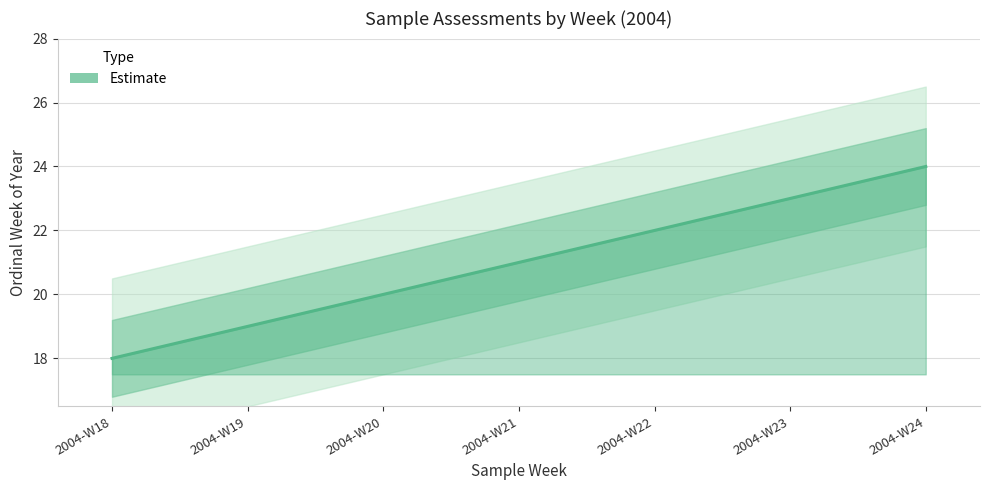

Rank the categories by value from highest to lowest.

2004-W24, 2004-W23, 2004-W22, 2004-W21, 2004-W20, 2004-W19, 2004-W18